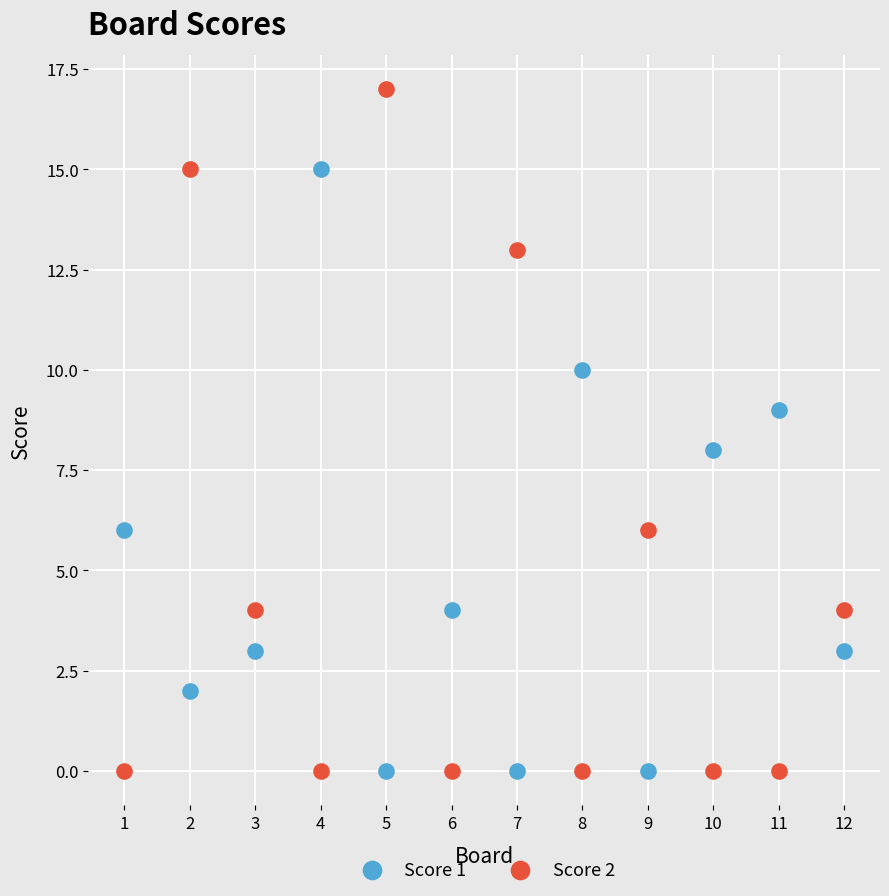

Across all data points, what is the range of X values (max minus min)?

11